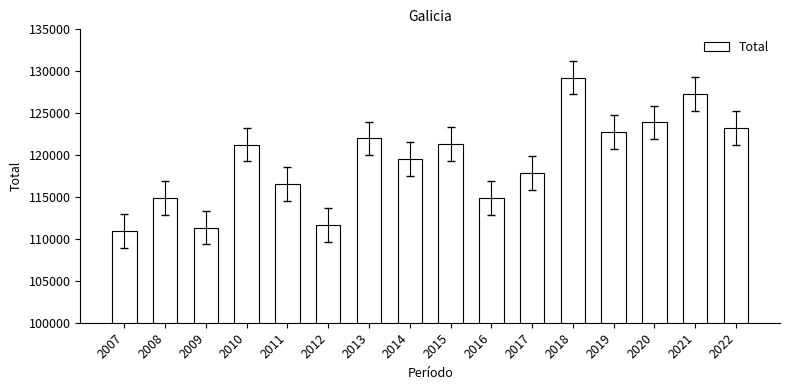

Which label corresponds to the smallest value in the chart?

2007